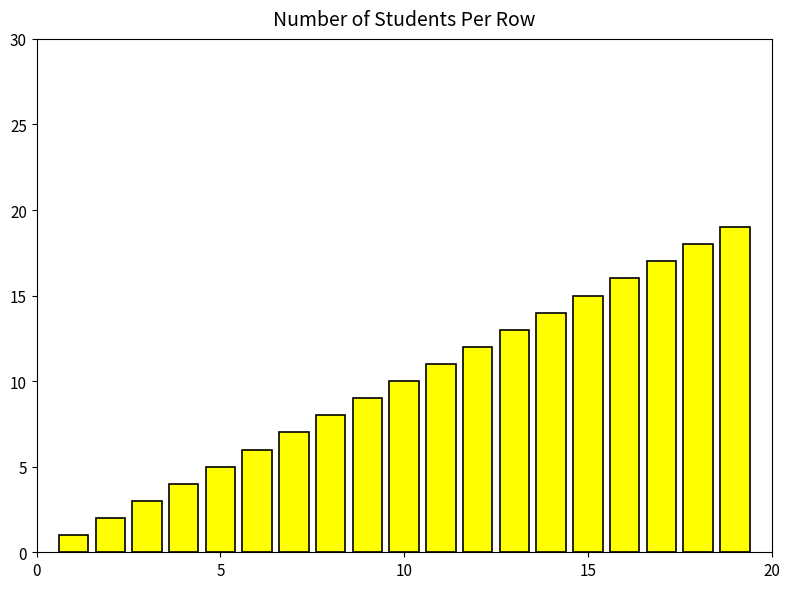

Count the number of categories in the chart.

19